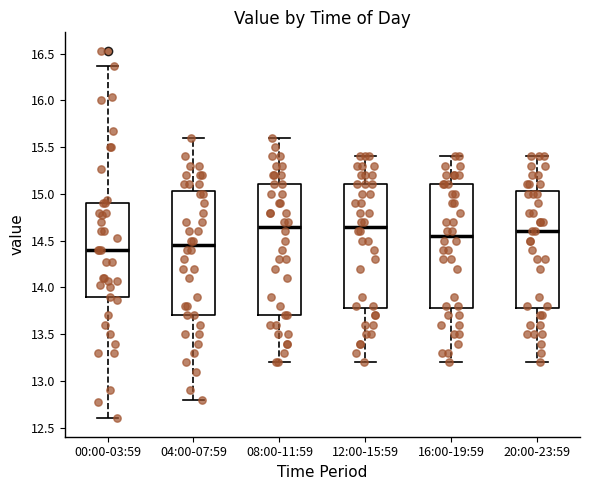

Reading left to right, read every box against the y-axis: the position of its median line, the range the box covers, and the ends of its whiskers. The values are not printed on the chart, so give them approximately, as read against the axis.

00:00-03:59: median 14.40, box 13.90 to 14.90, whiskers 12.60 to 16.35
04:00-07:59: median 14.45, box 13.70 to 15.05, whiskers 12.80 to 15.60
08:00-11:59: median 14.65, box 13.70 to 15.10, whiskers 13.20 to 15.60
12:00-15:59: median 14.65, box 13.80 to 15.10, whiskers 13.20 to 15.40
16:00-19:59: median 14.55, box 13.80 to 15.10, whiskers 13.20 to 15.40
20:00-23:59: median 14.60, box 13.80 to 15.05, whiskers 13.20 to 15.40